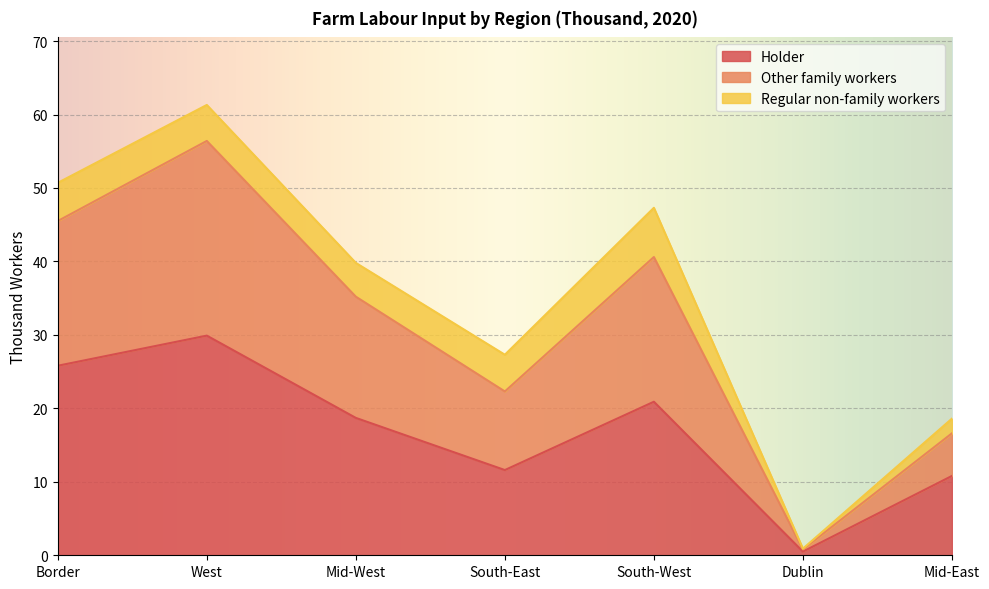

Is it true that Other family workers equals 38.1 at West?

False